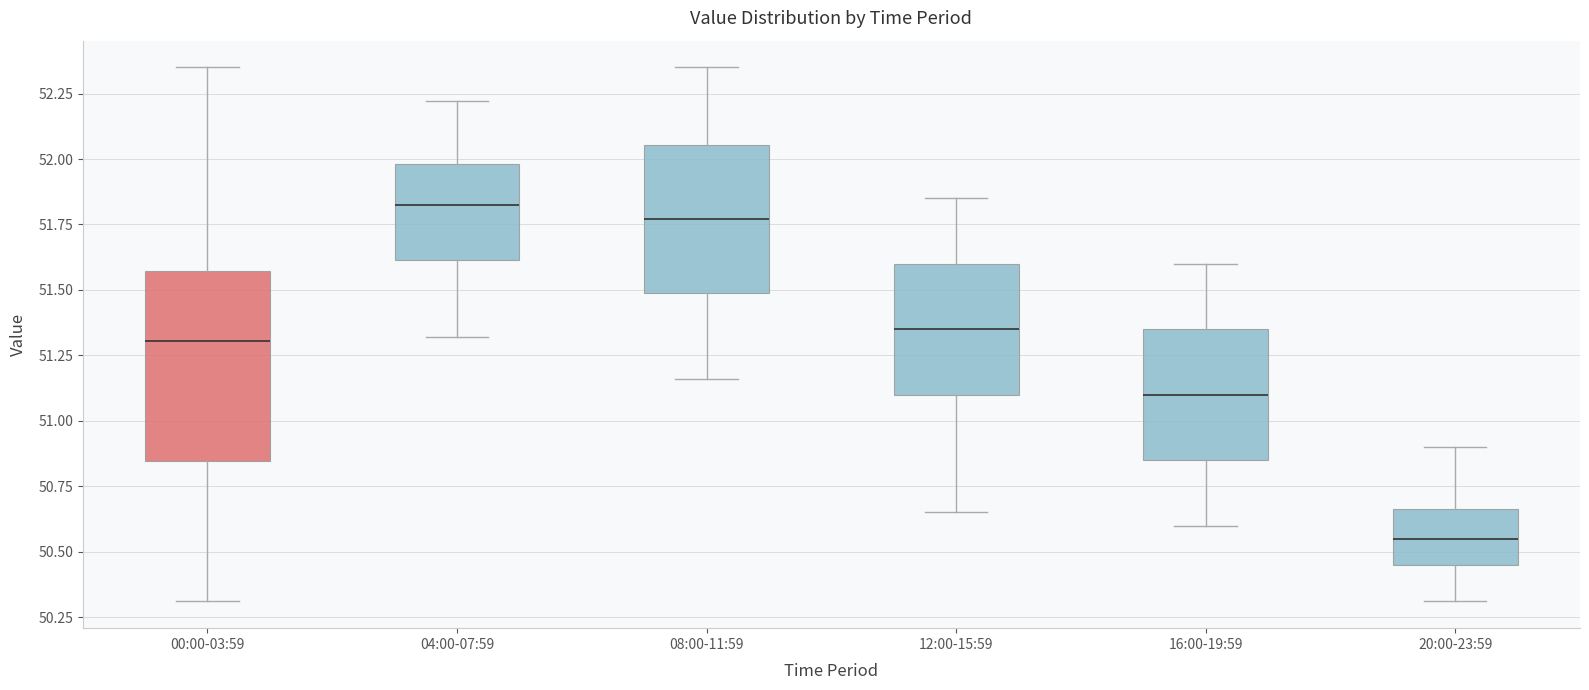

Where does the upper whisker of the box for 00:00-03:59 end on the y-axis? The values are not printed on the chart, so give them approximately, as read against the axis.

52.35